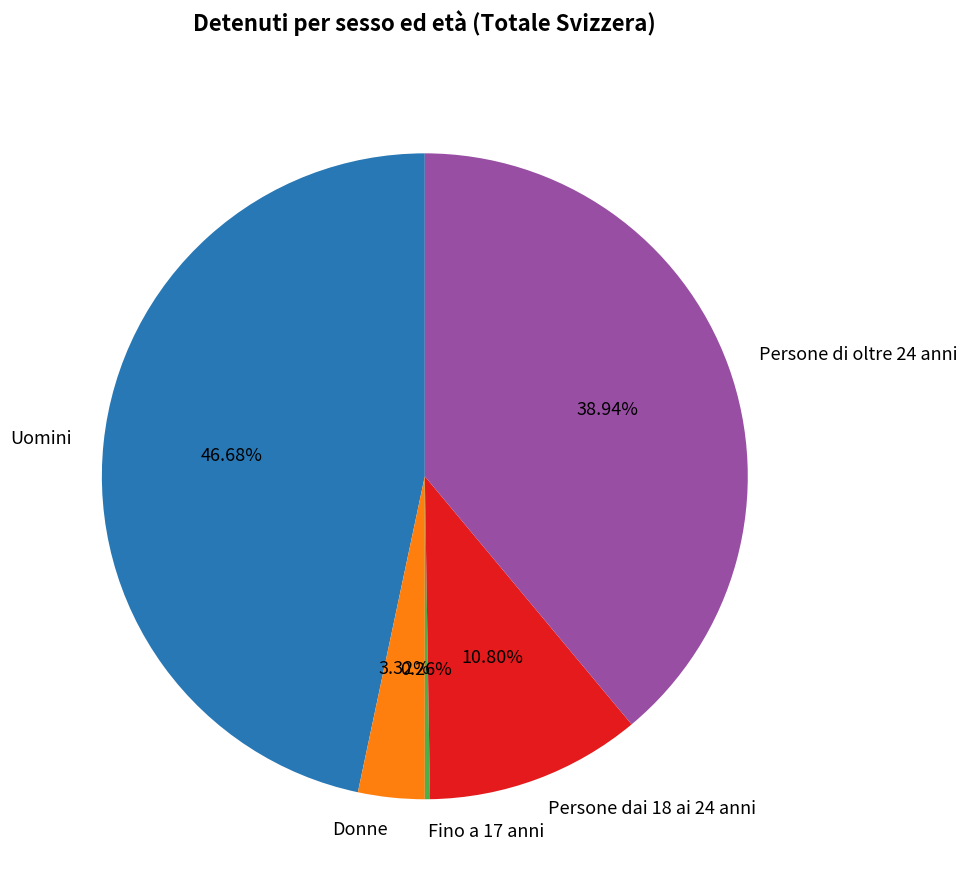

Which category has the biggest portion of the pie?

Uomini